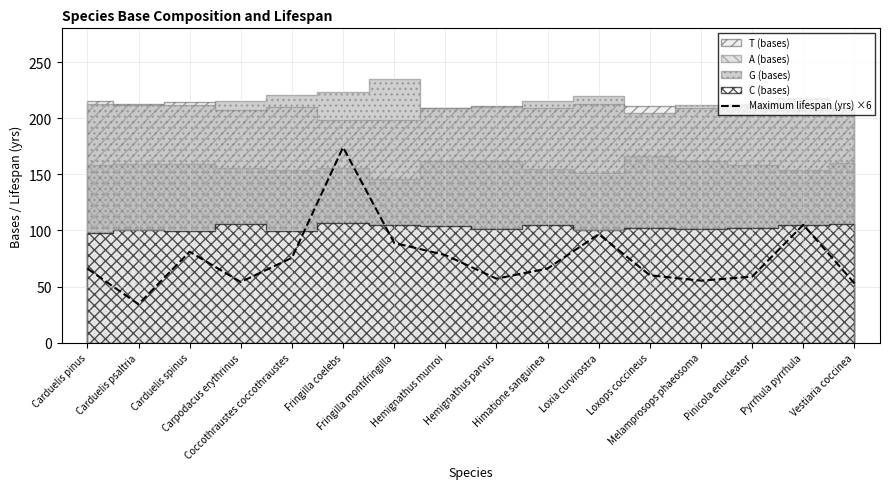

What is the minimum value shown in the chart?

34.2